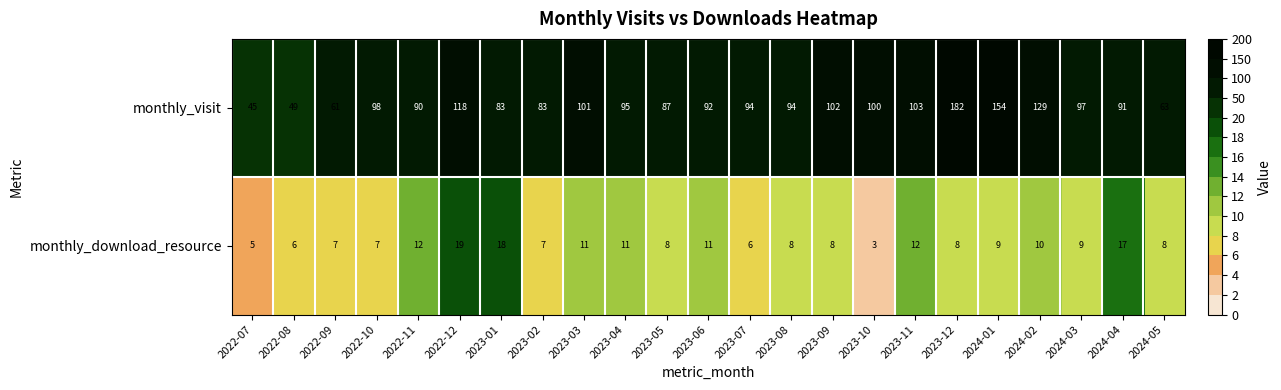

What is the total value across all series at 2024-02?

139